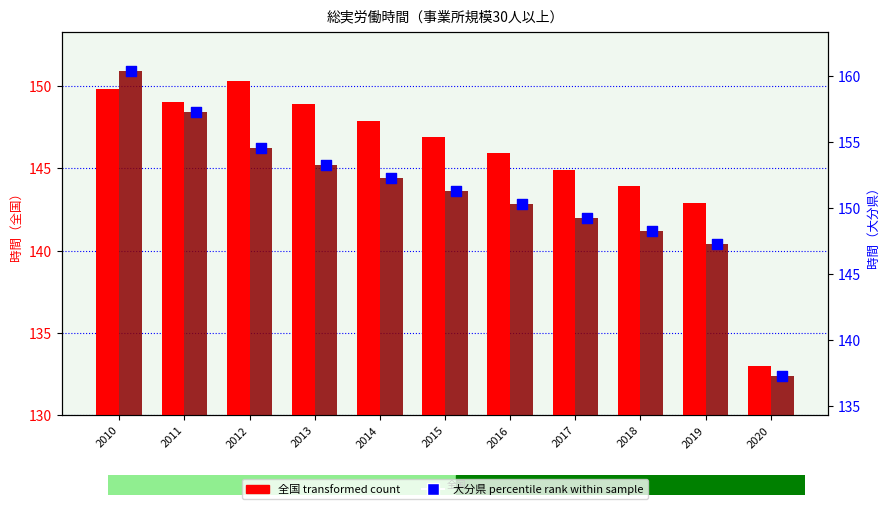

At how many categories does at least one series exceed 141?

10